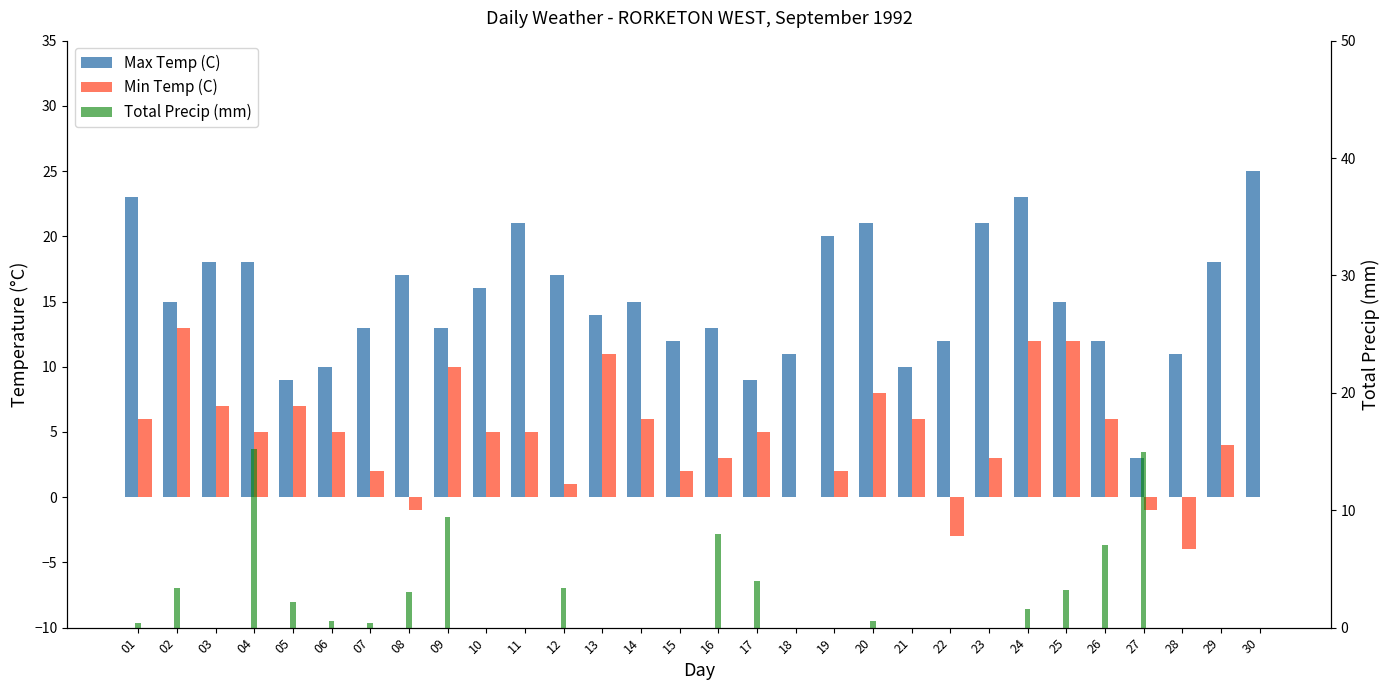

What is the sum of all Max Temp (C) values?

455.0